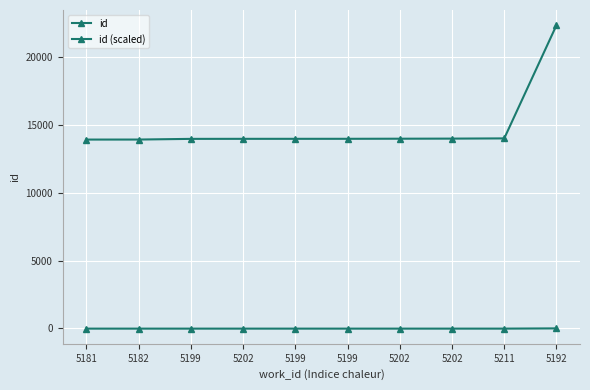

Rank the series by their average value, from highest to lowest.

id, id (scaled)